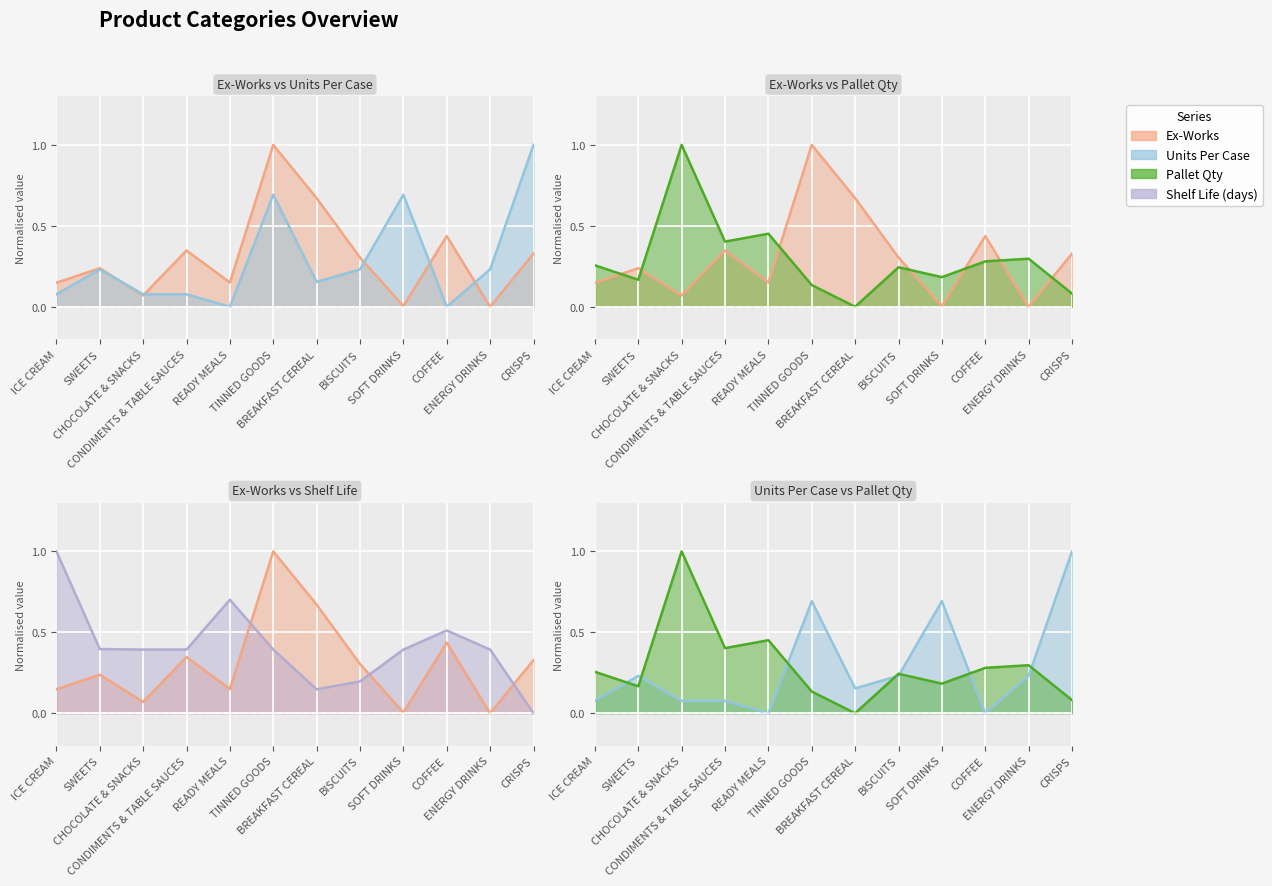

What is the difference between the maximum and minimum values in the Shelf Life (days) series?

1.0